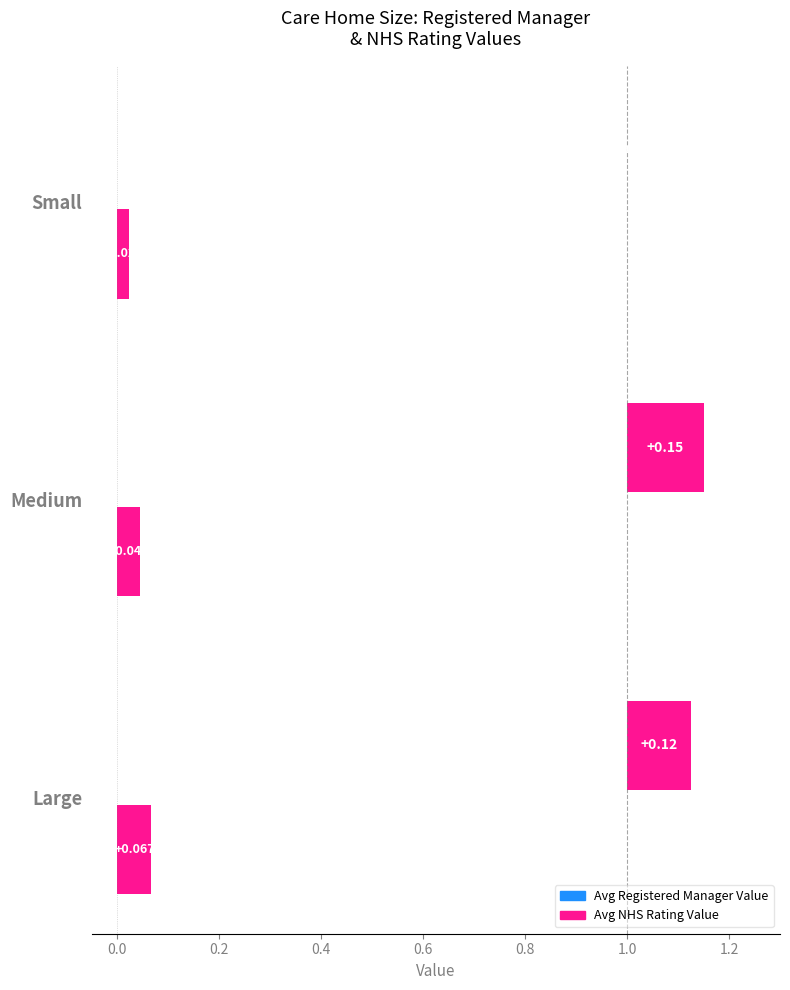

What is the sum of all Avg NHS Rating Value values?

0.1